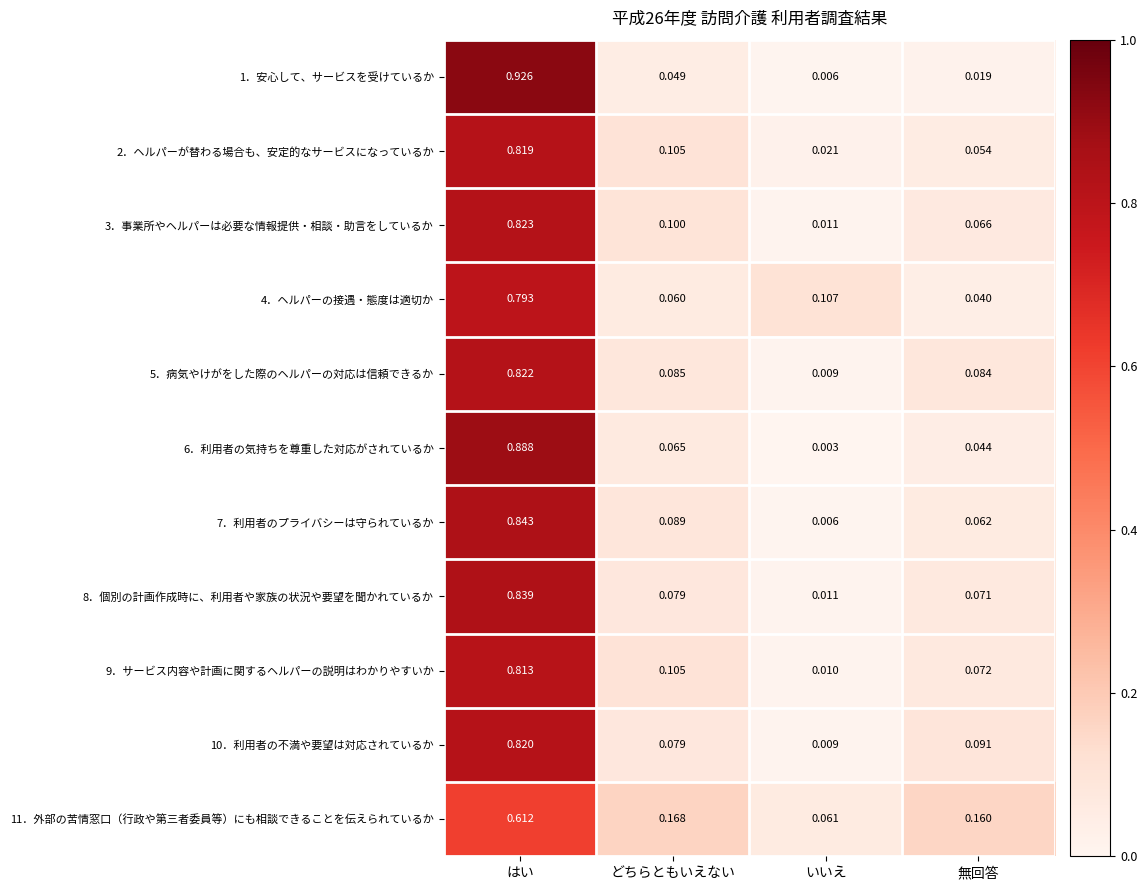

Which category has the lowest value across all series?

いいえ